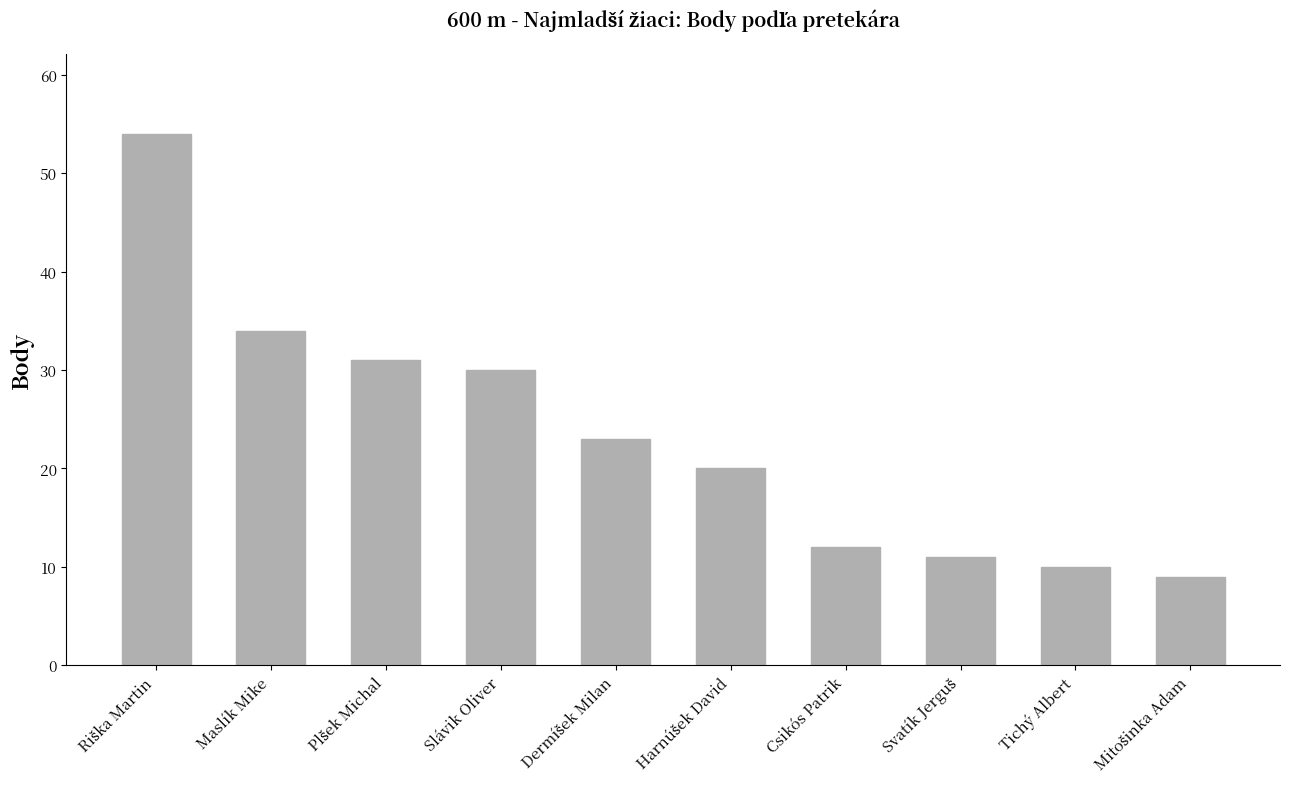

What is the ratio of the value at Slávik Oliver to the value at Csikós Patrik?

2.5